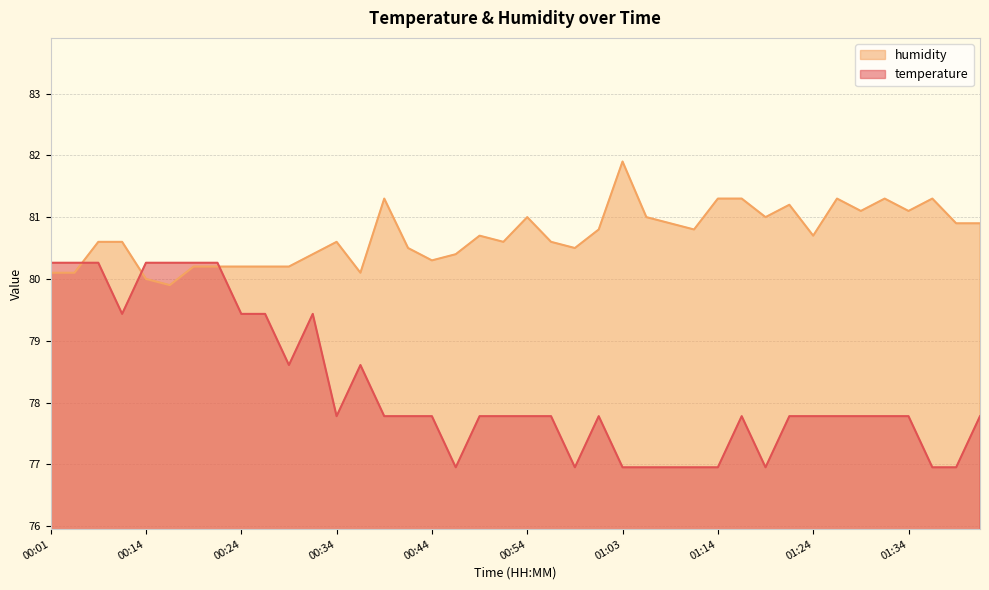

The temperature series shows 77.8 at 01:27. True or false?

True